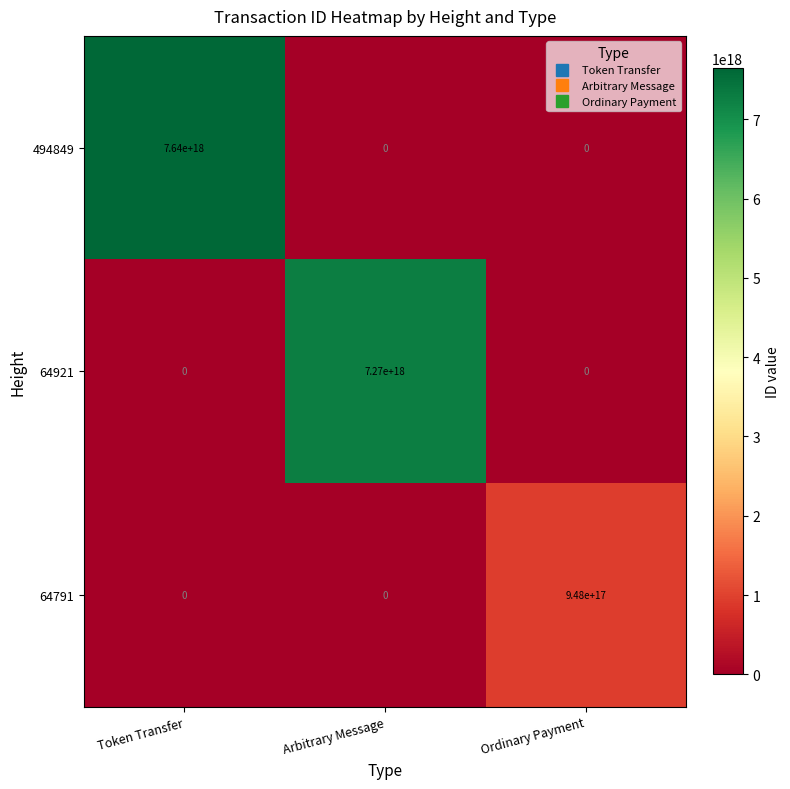

At how many categories does at least one series exceed 2391132265902088704?

2